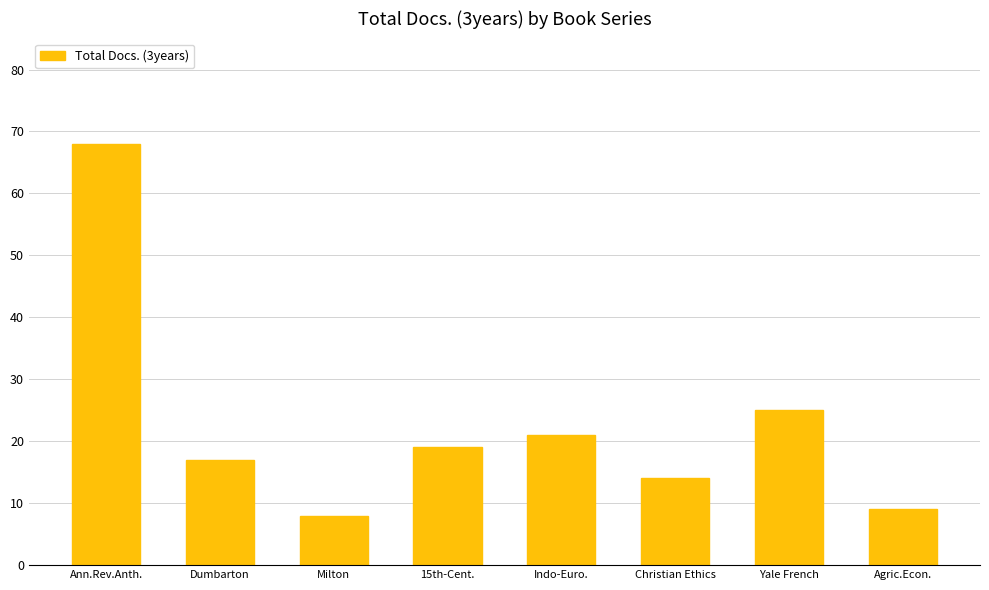

At which label is the value closest to 38?

Yale French